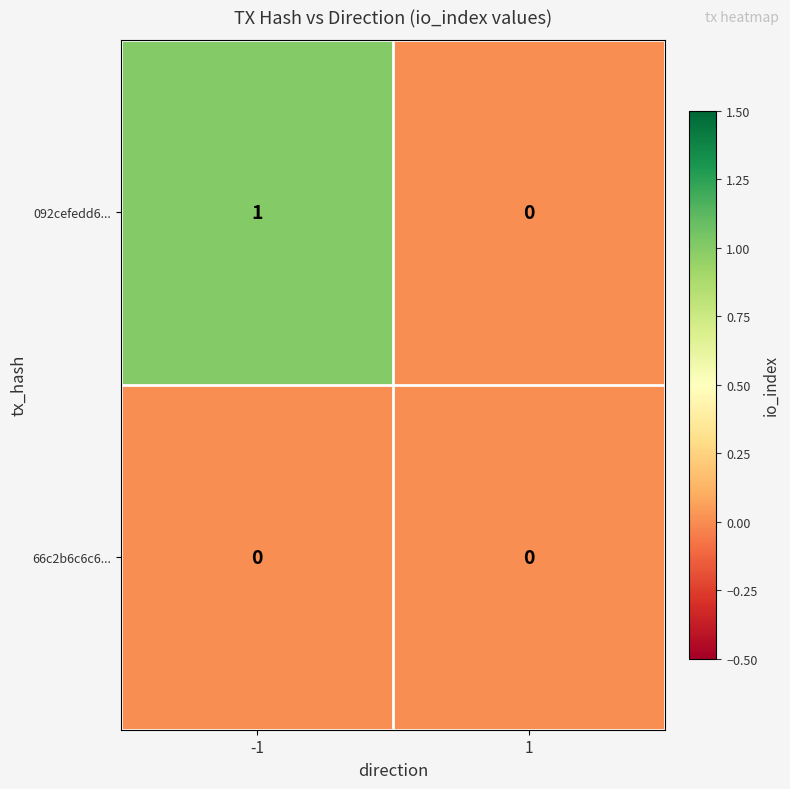

The value of 66c2b6c6c6... at 1 is 0. True or false?

True